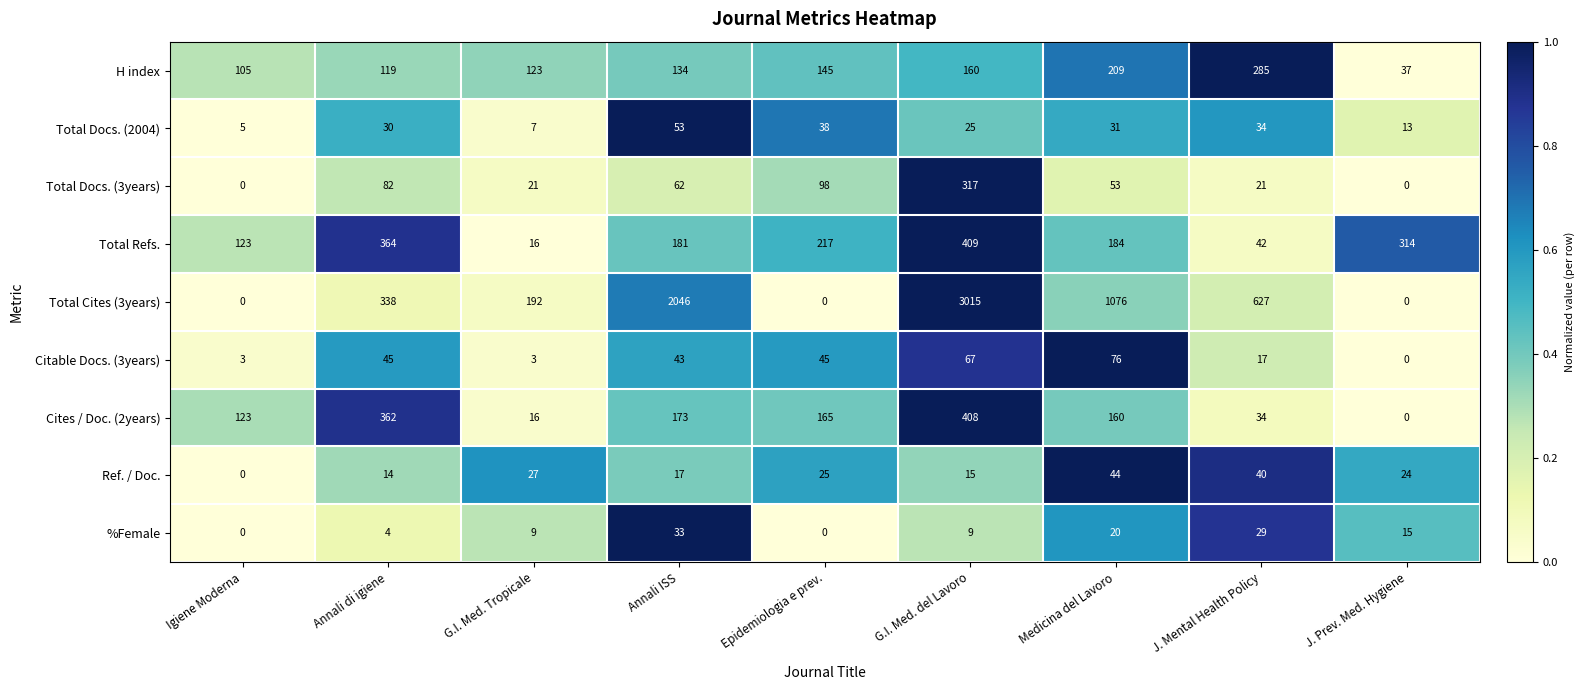

Is it true that H index equals 104 at G.I. Med. del Lavoro?

False